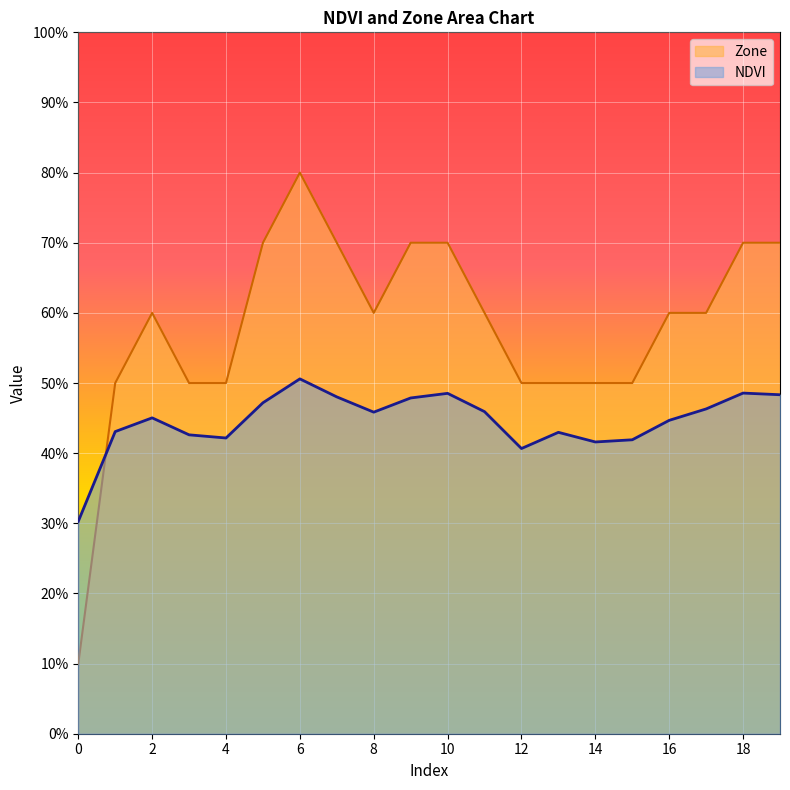

Where is the first local maximum for NDVI?

2